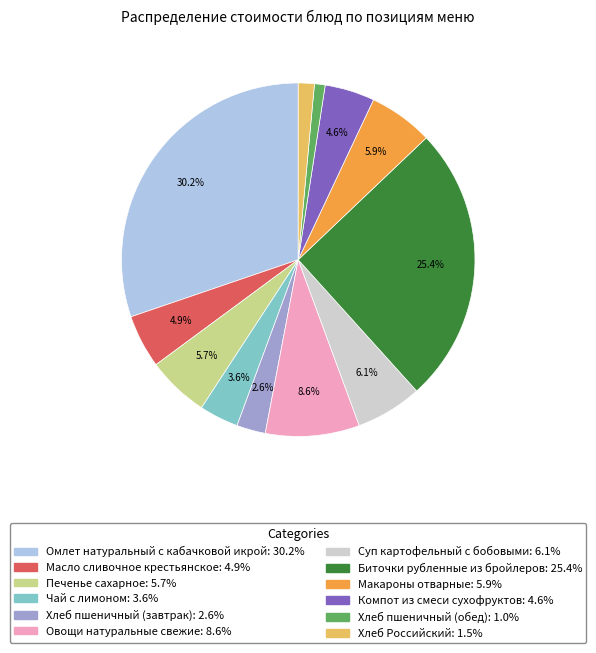

How many segments does this pie chart have?

12